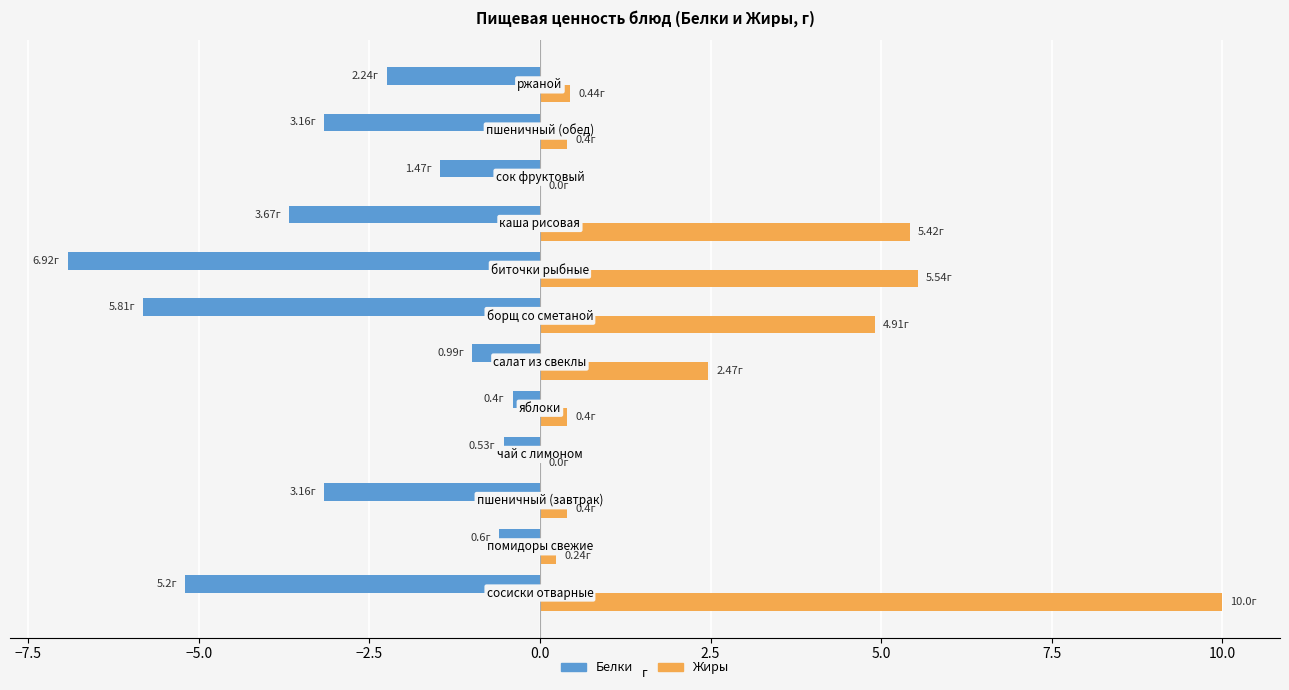

How many data points does each series have?

12